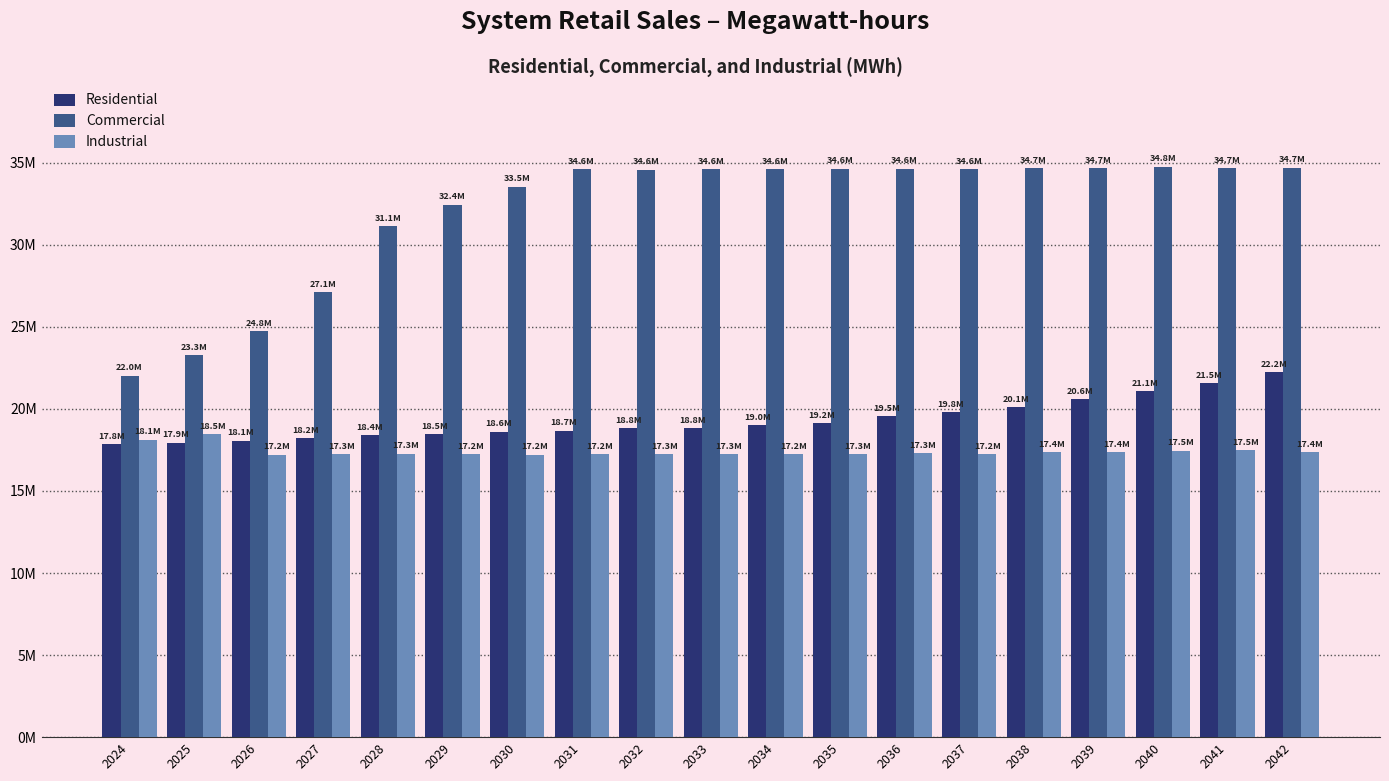

At which category is the sum across all series the highest?

2042